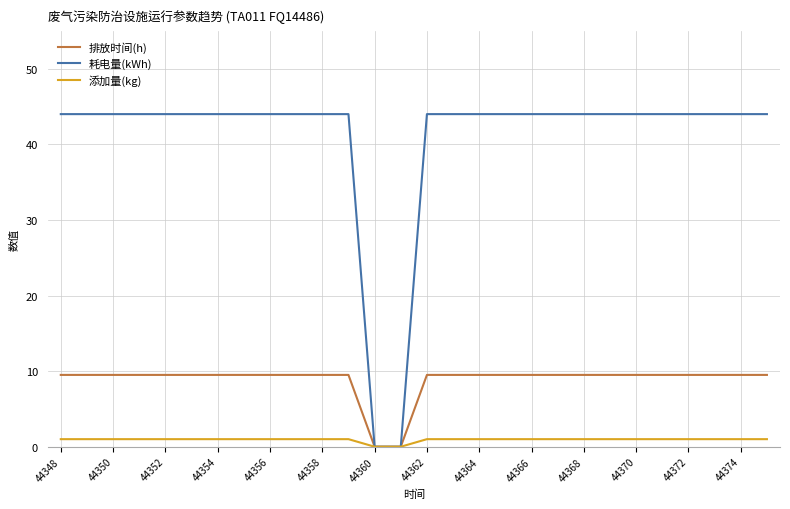

What is the maximum value for 排放时间(h)?

9.5